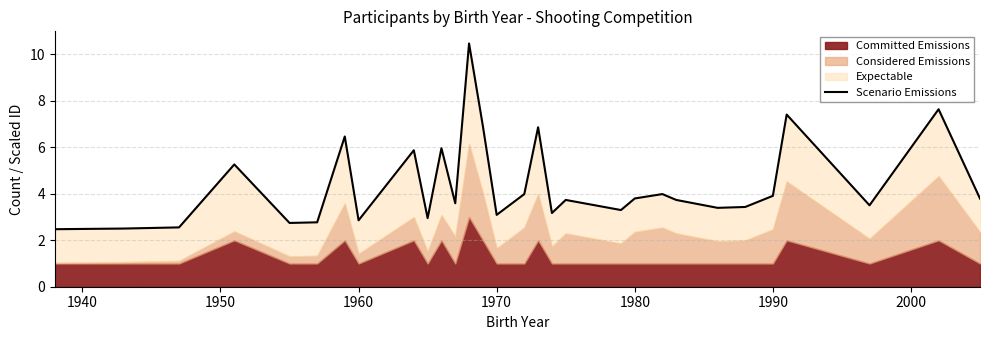

Does the chart have visible grid lines?

Yes